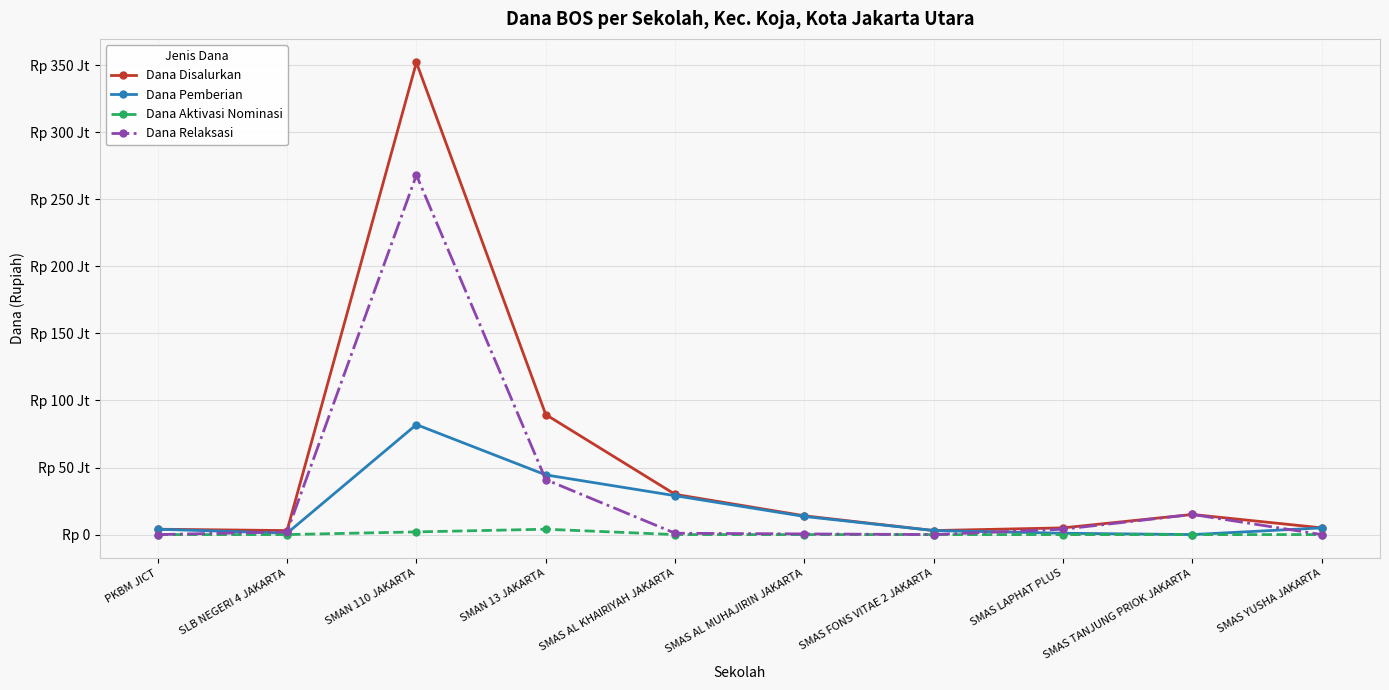

What are all the series names shown in the legend?

Dana Disalurkan, Dana Pemberian, Dana Aktivasi Nominasi, Dana Relaksasi